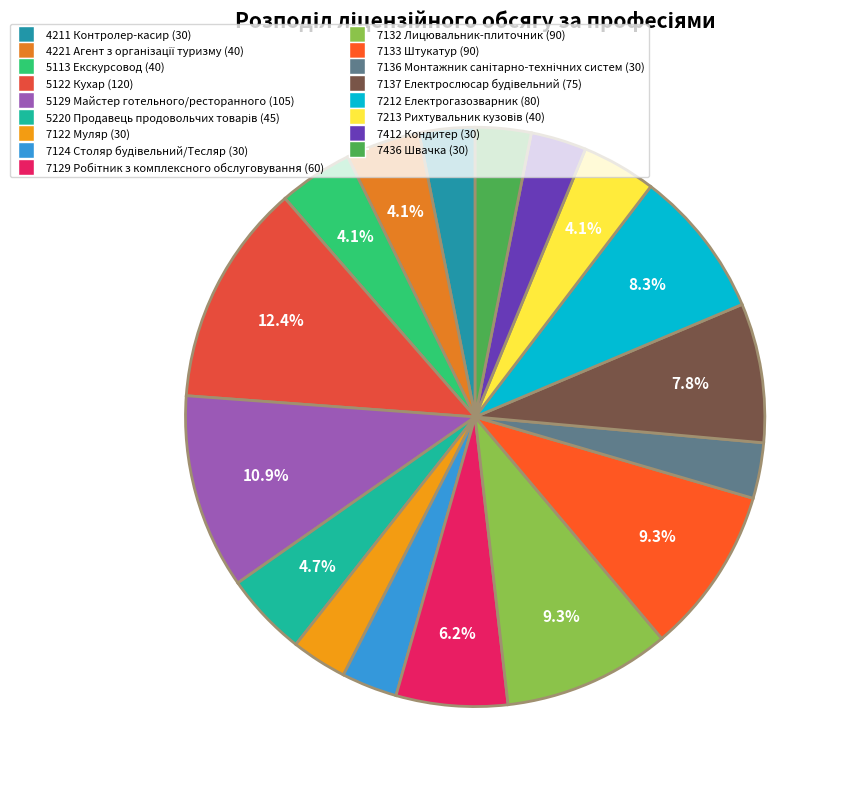

To the nearest percent, what is the combined percentage of 7136 Монтажник санітарно-технічних систем and 7213 Рихтувальник кузовів?

7%